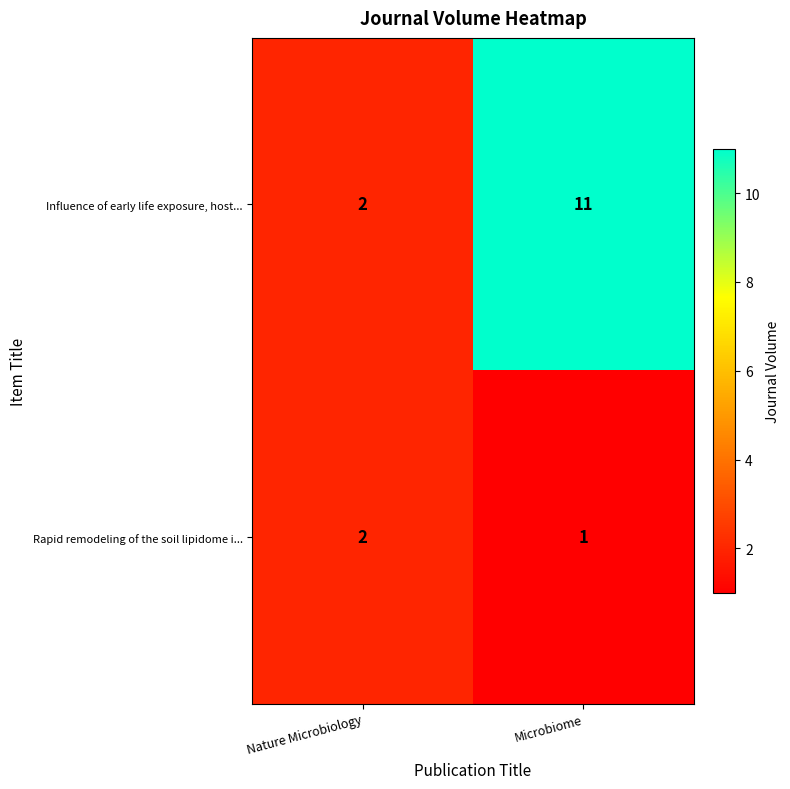

Which series has the largest total across all categories?

Influence of early life exposure, host...